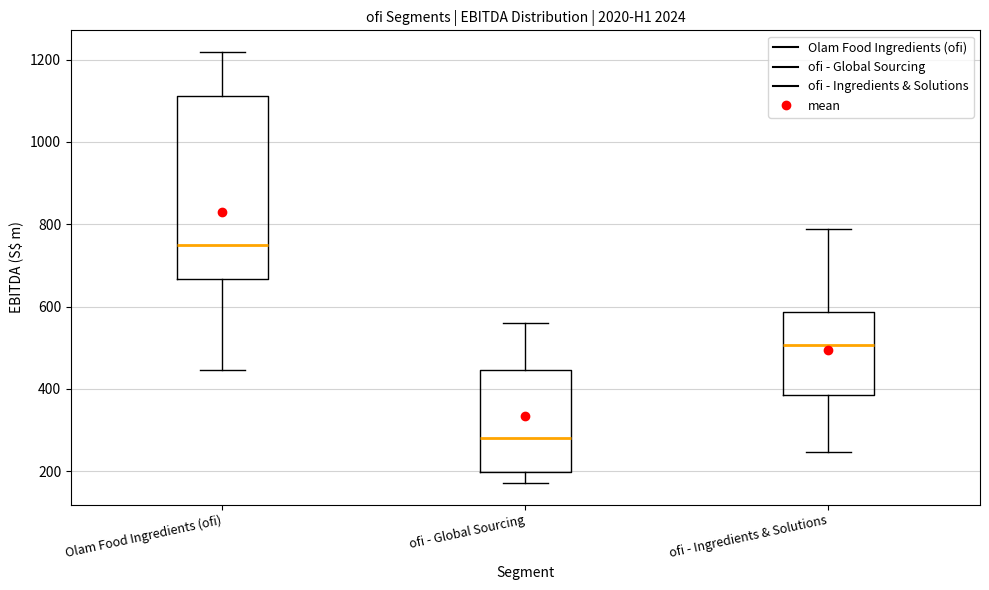

Reading left to right, transcribe this box plot: for each box, give where its median line is, the range the box spans, and where its two whiskers end, as read against the y-axis. The values are not printed on the chart, so give them approximately, as read against the axis.

Olam Food Ingredients (ofi): median 740, box 660 to 1120, whiskers 440 to 1220
ofi - Global Sourcing: median 280, box 200 to 440, whiskers 180 to 560
ofi - Ingredients & Solutions: median 500, box 380 to 580, whiskers 240 to 780